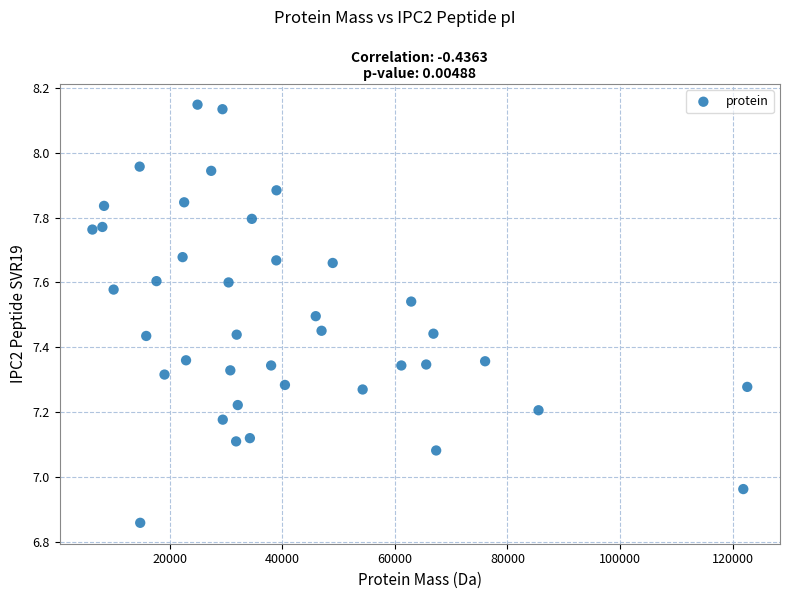

What is the range of Y values (max minus min)?

1.3